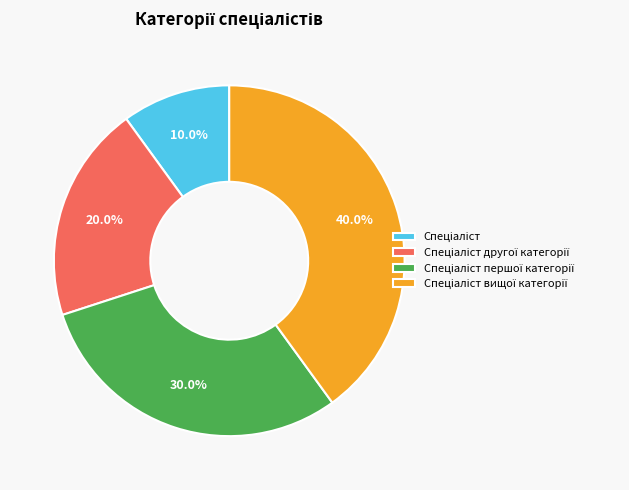

To the nearest percent, what is the average slice percentage?

25%